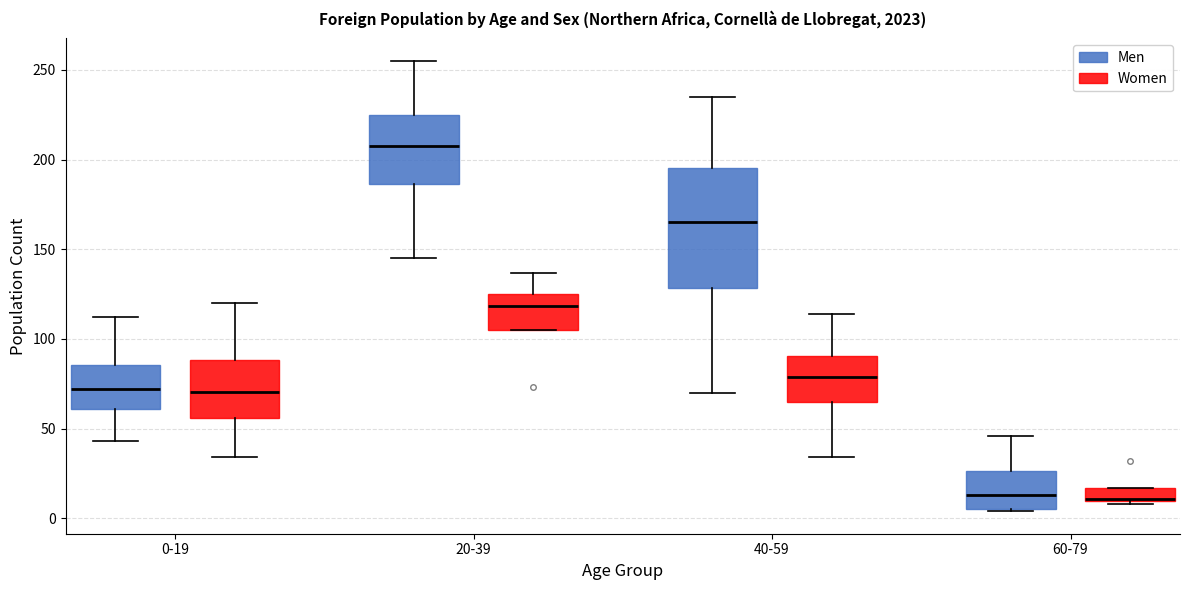

Reading left to right, transcribe this box plot: for each box, give where its median line is, the range the box spans, and where its two whiskers end, as read against the y-axis. The values are not printed on the chart, so give them approximately, as read against the axis.

0-19 (Men): median 70, box 60 to 85, whiskers 45 to 110
0-19 (Women): median 70, box 55 to 90, whiskers 35 to 120
20-39 (Men): median 210, box 185 to 225, whiskers 145 to 255
20-39 (Women): median 120, box 105 to 125, whiskers 105 to 135
40-59 (Men): median 165, box 130 to 195, whiskers 70 to 235
40-59 (Women): median 80, box 65 to 90, whiskers 35 to 115
60-79 (Men): median 15, box 5 to 25, whiskers 5 to 45
60-79 (Women): median 10, box 10 to 15, whiskers 10 to 15